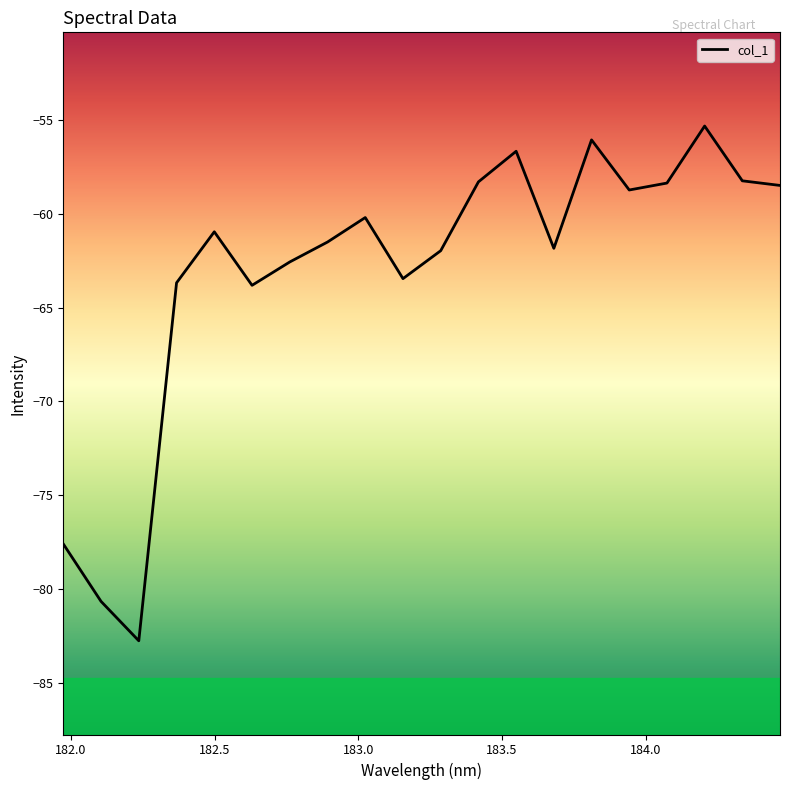

What is the minimum value shown in the chart?

-82.8